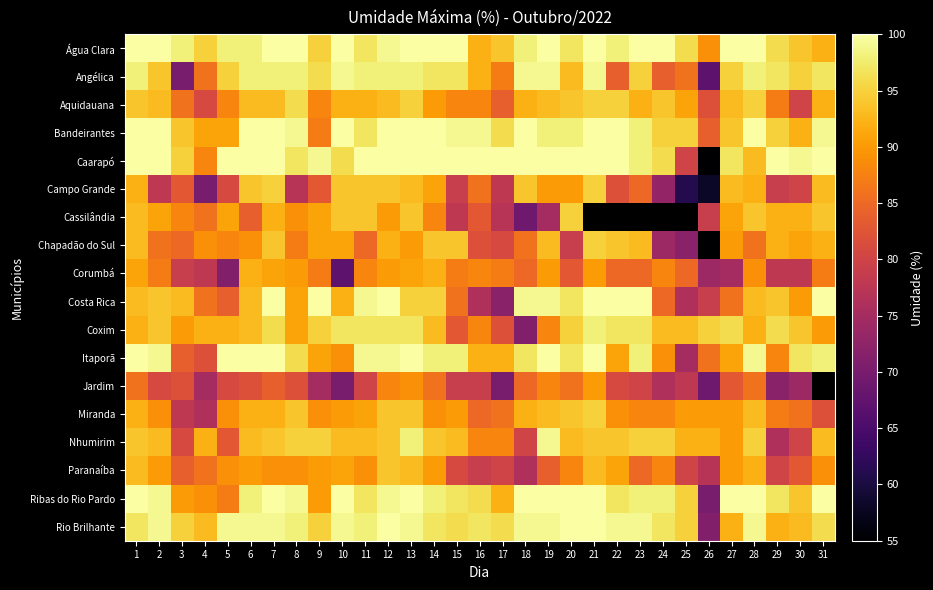

List the labels in order of Cassilândia value, smallest first.

18, 19, 17, 15, 26, 16, 6, 4, 3, 14, 8, 12, 2, 5, 9, 27, 7, 29, 30, 1, 10, 11, 13, 31, 20, 21, 22, 23, 24, 25, 28